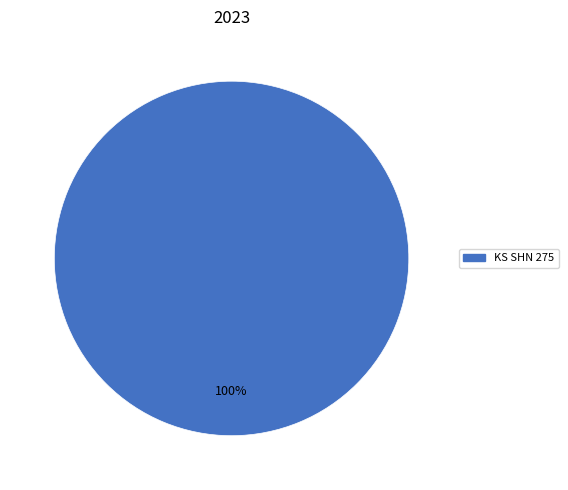

How many segments does this pie chart have?

1